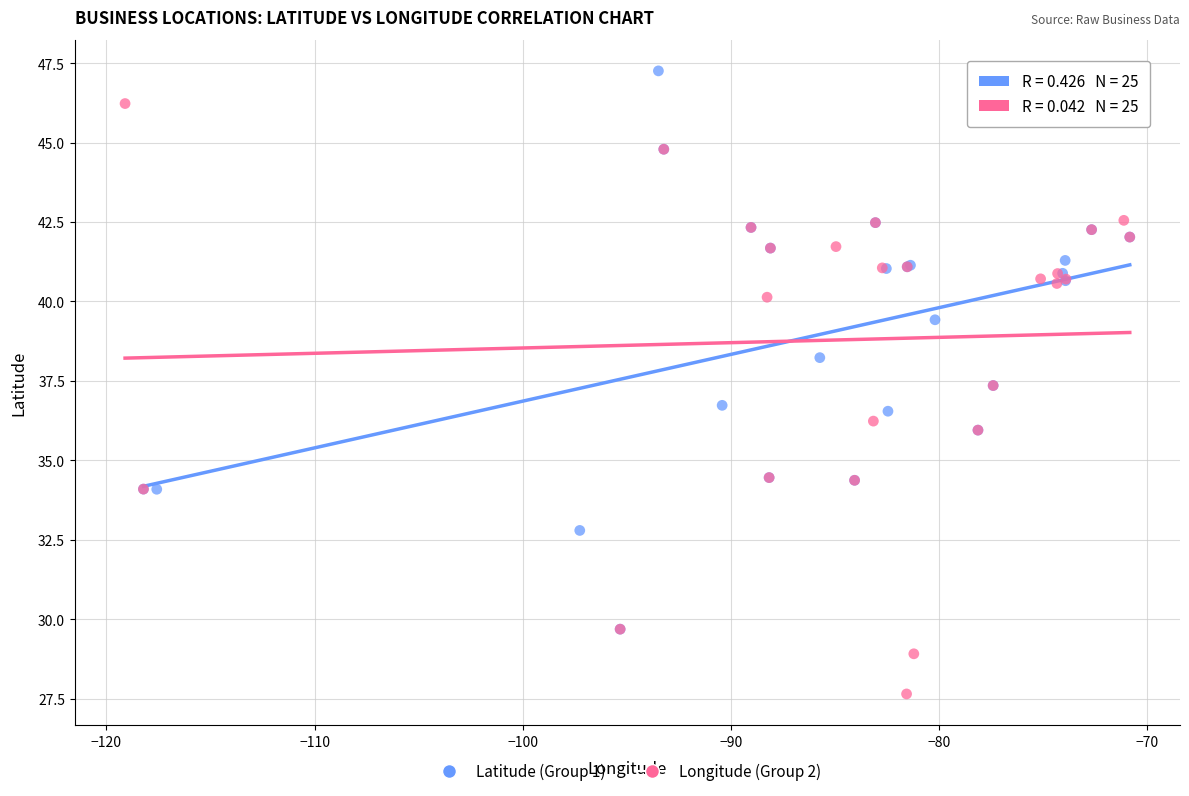

Which series contains the highest Y value?

Latitude (Group 1)